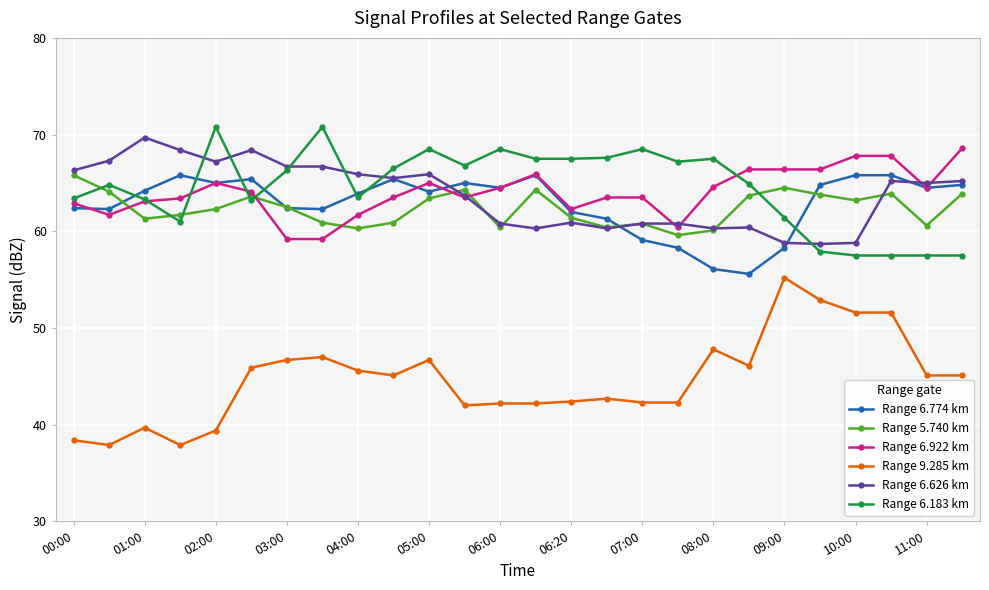

True or false: Range 6.626 km and Range 9.285 km intersect in this chart.

False